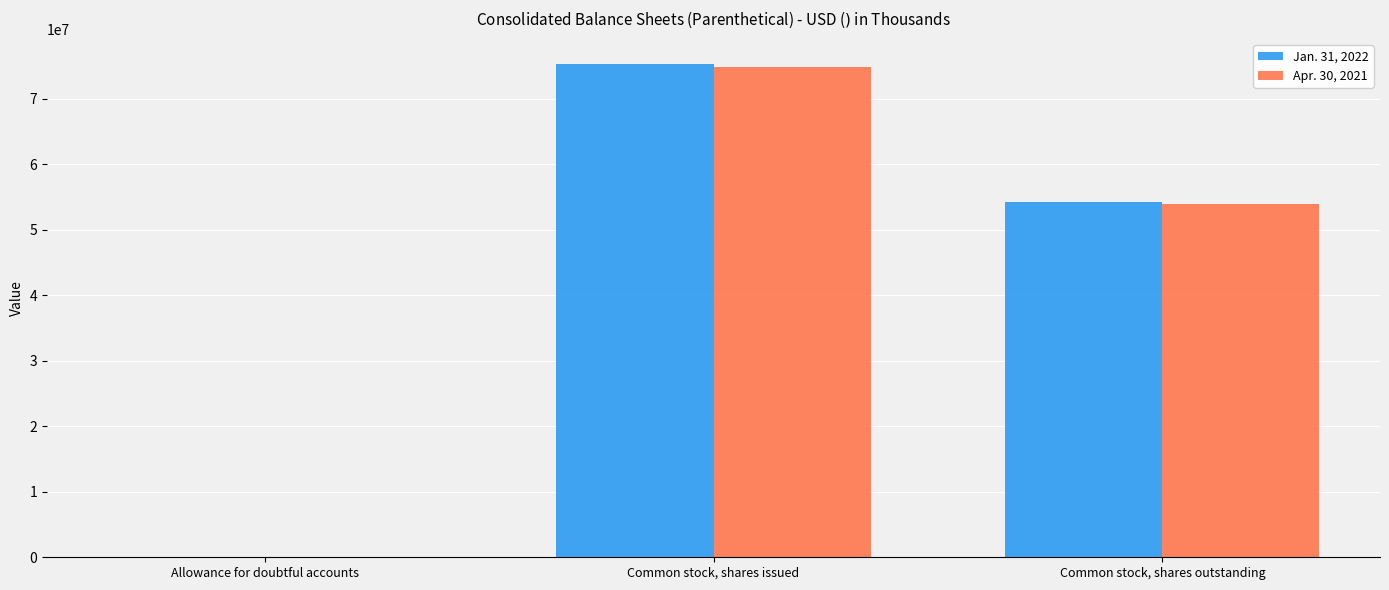

At which category is the sum across all series the highest?

Common stock, shares issued